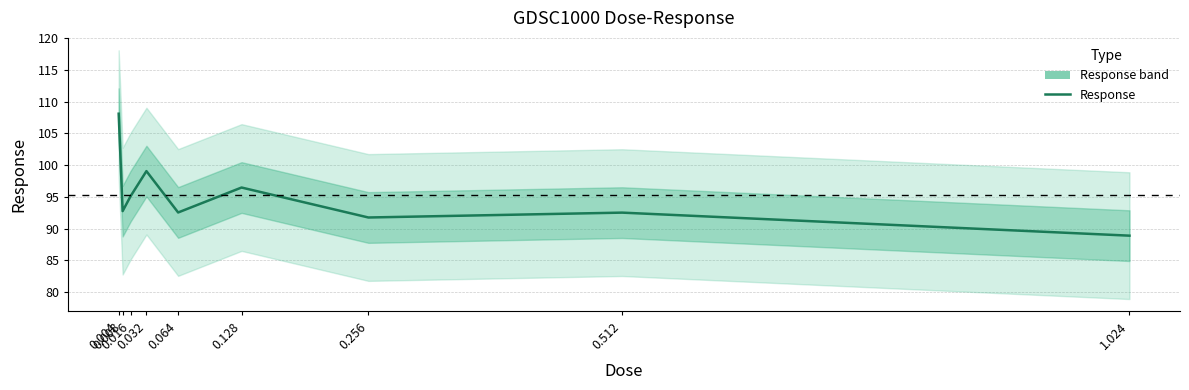

Reading left to right, what are all the values shown in this chart?

0.004=108.1	0.008=92.7	0.016=95.1	0.032=99.1	0.064=92.5	0.128=96.5	0.256=91.7	0.512=92.5	1.024=88.9